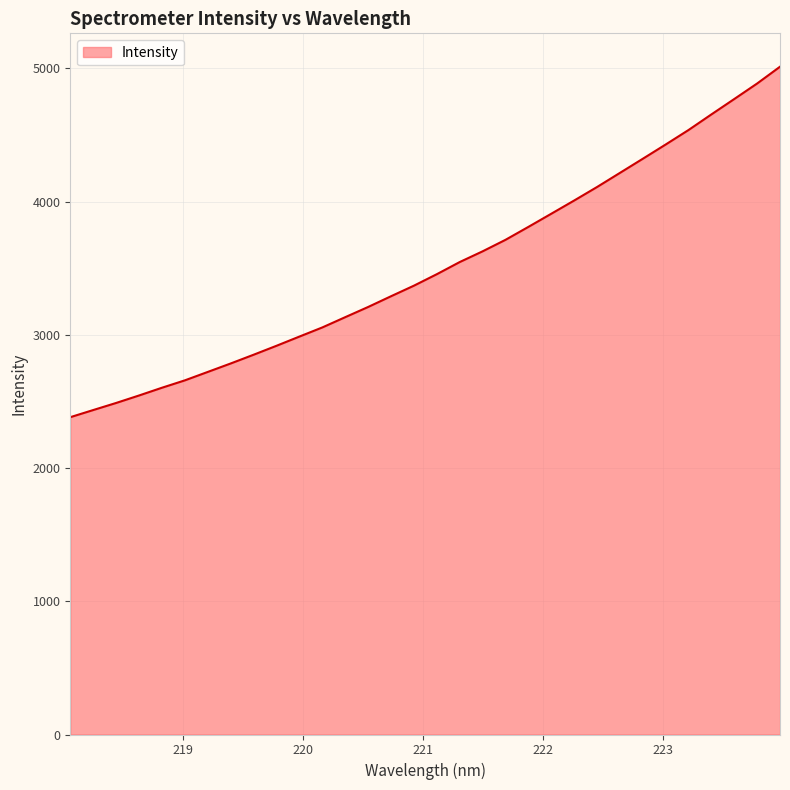

What is the greatest value displayed?

5012.6